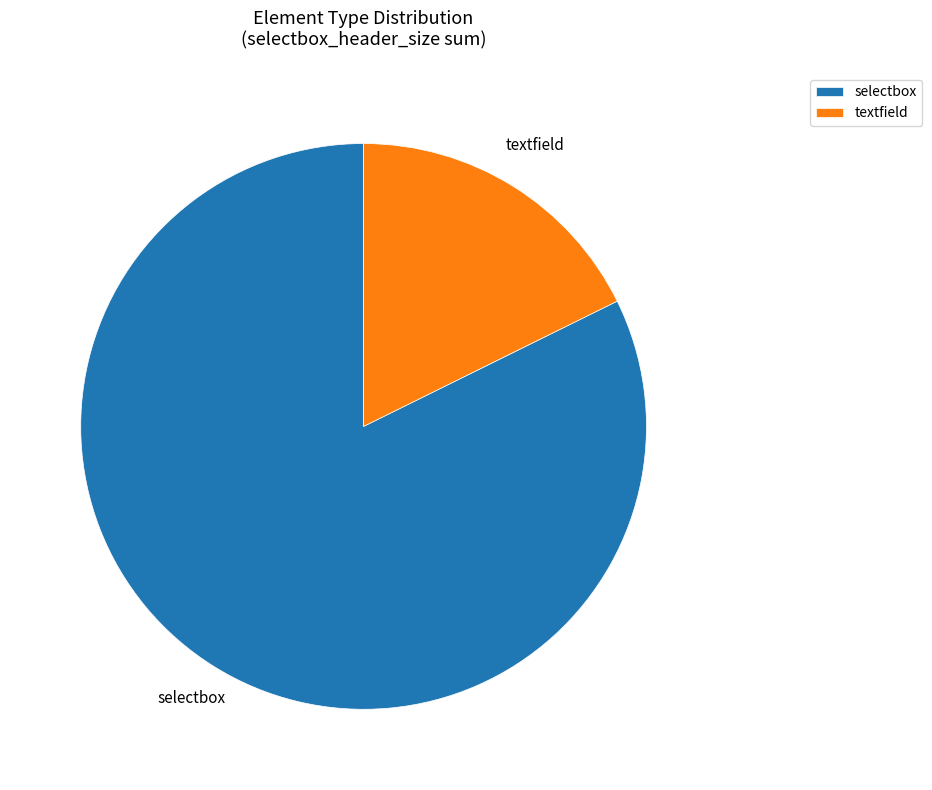

Combined, do textfield and selectbox account for over 50%?

Yes